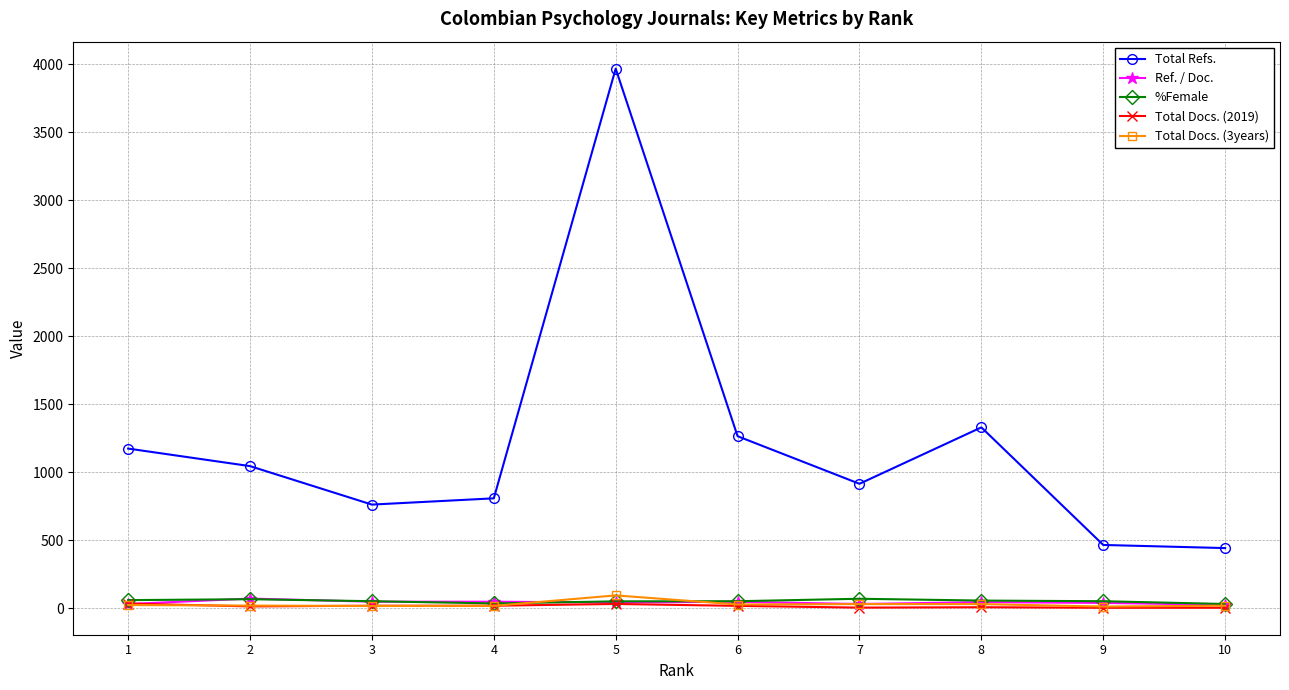

What is the maximum value shown in the chart?

3969.0